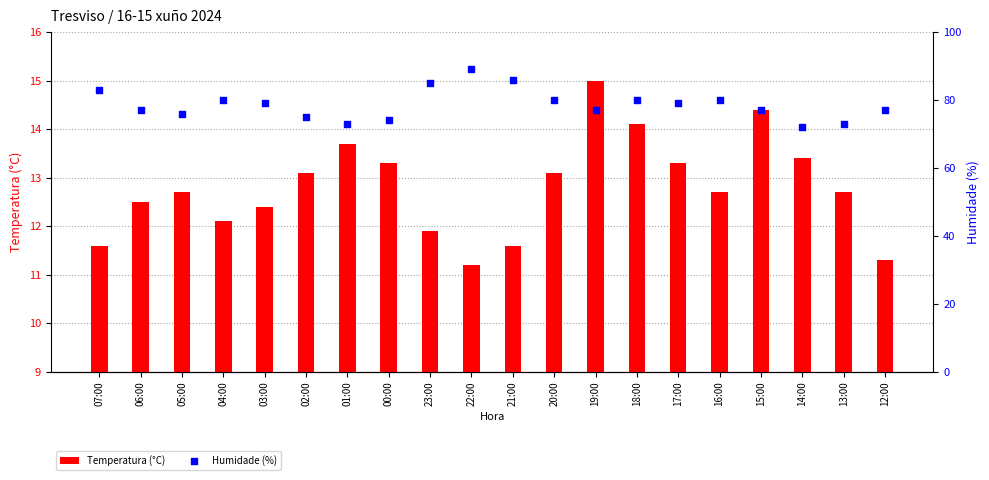

Is the value of Humidade (%) at 07:00 greater than the value of Temperatura (°C) at 03:00?

Yes